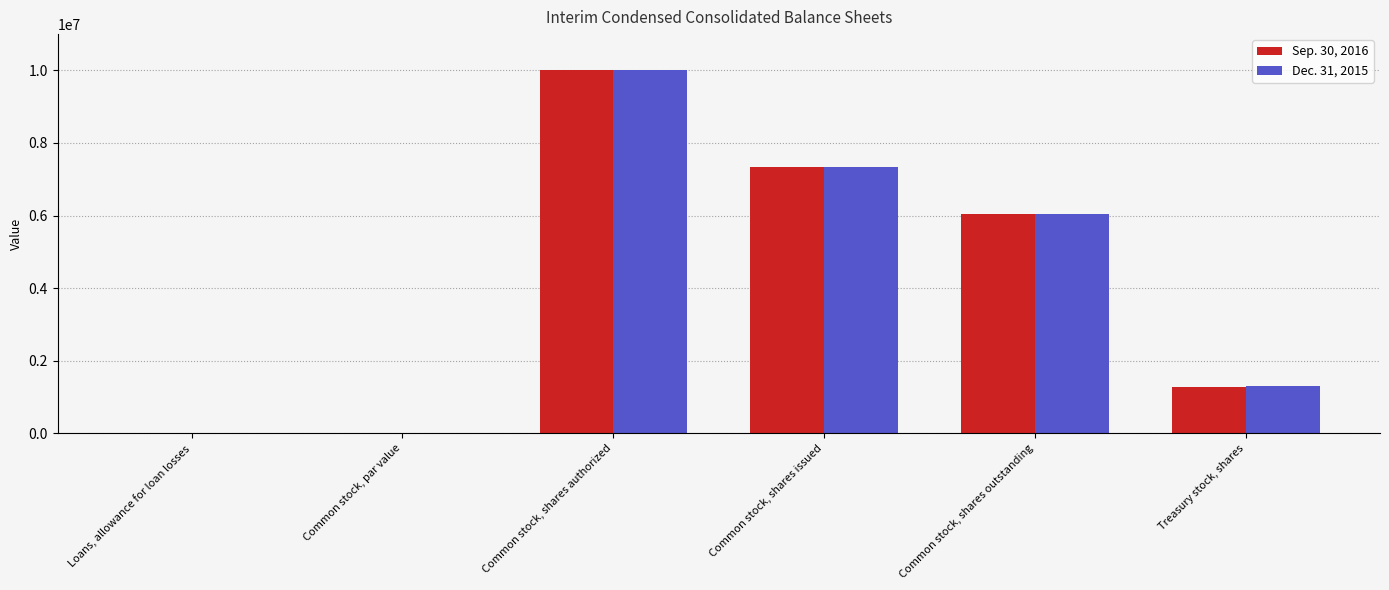

What is the total value across all series at Common stock, shares outstanding?

12081656.0